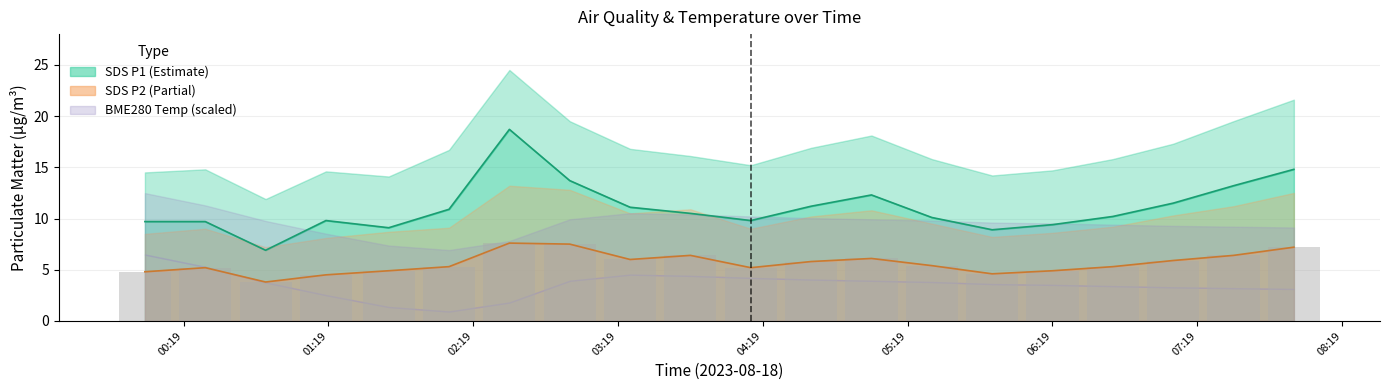

At how many categories does at least one series exceed 17?

1